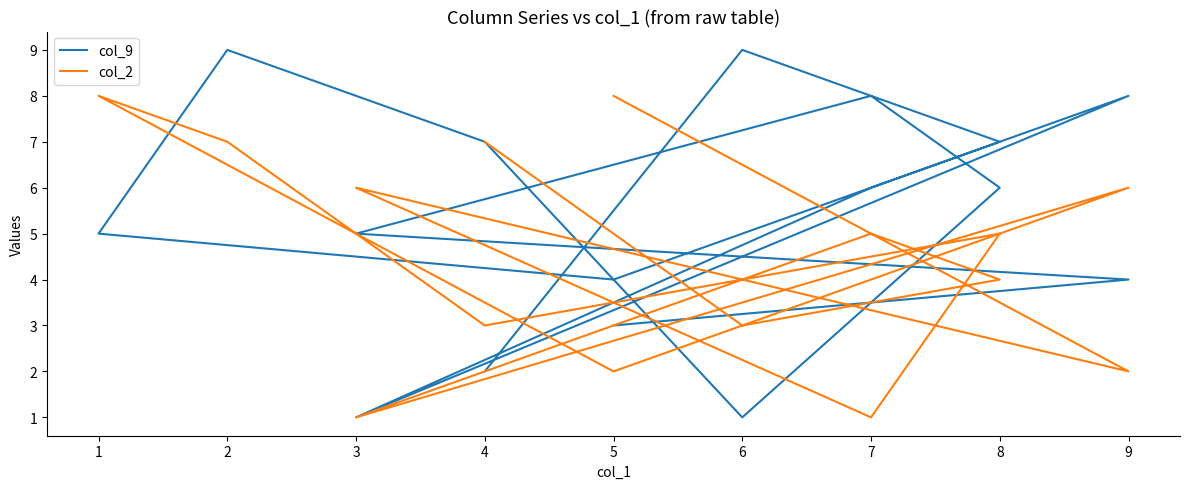

At which category is the sum across all series the highest?

2